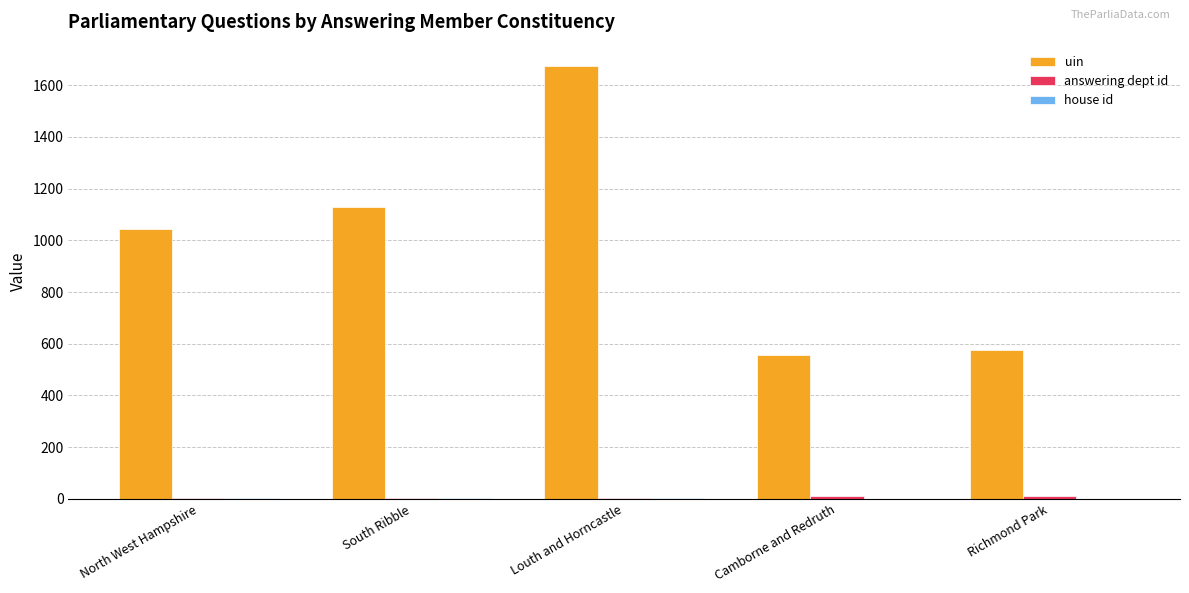

How many series are shown in this chart?

3